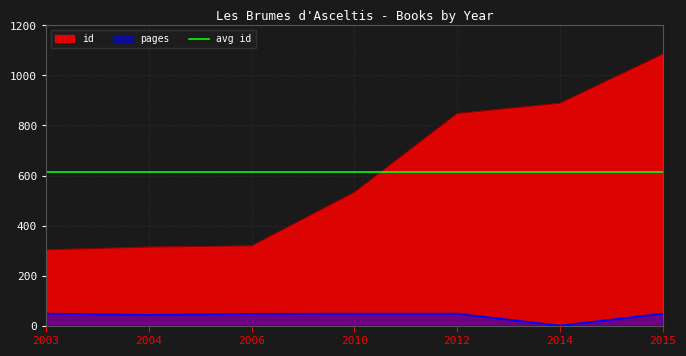

What is the sum of all id values?

4291